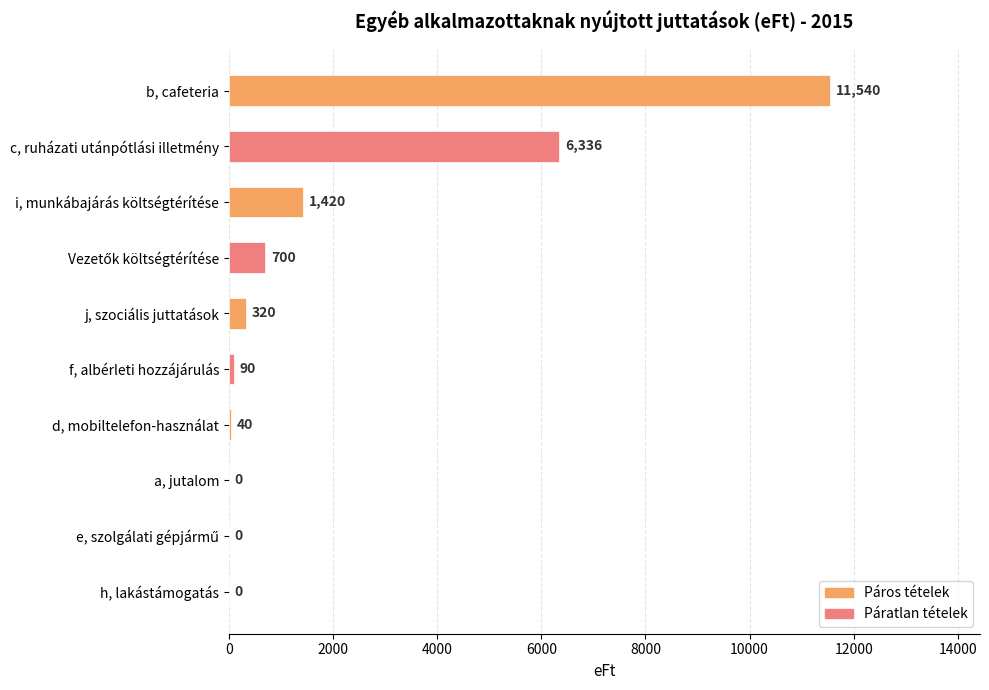

What is the sum of all values?

20446